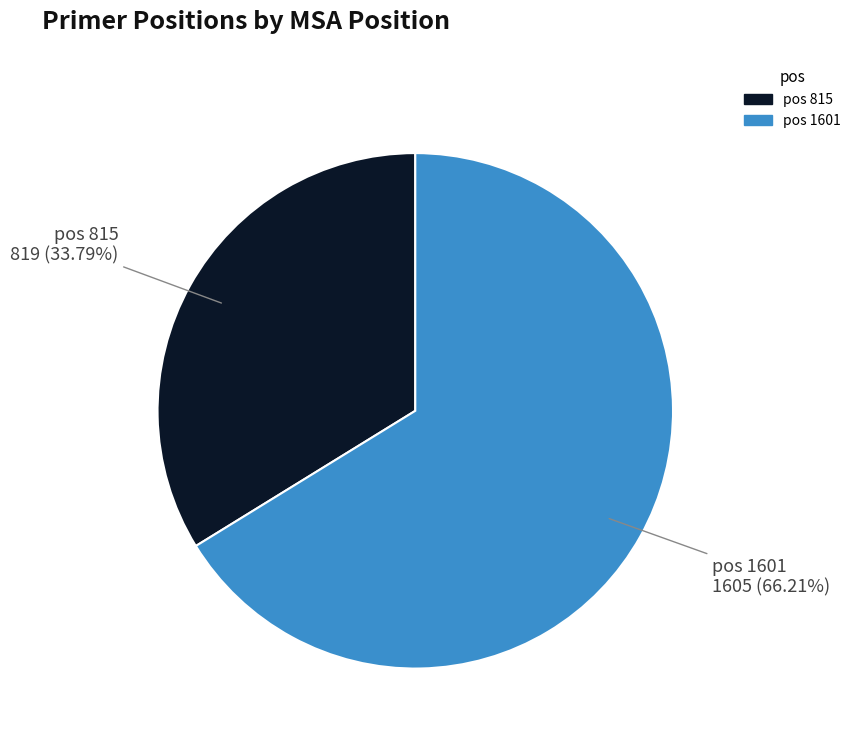

To the nearest percent, what is the average slice percentage?

50%